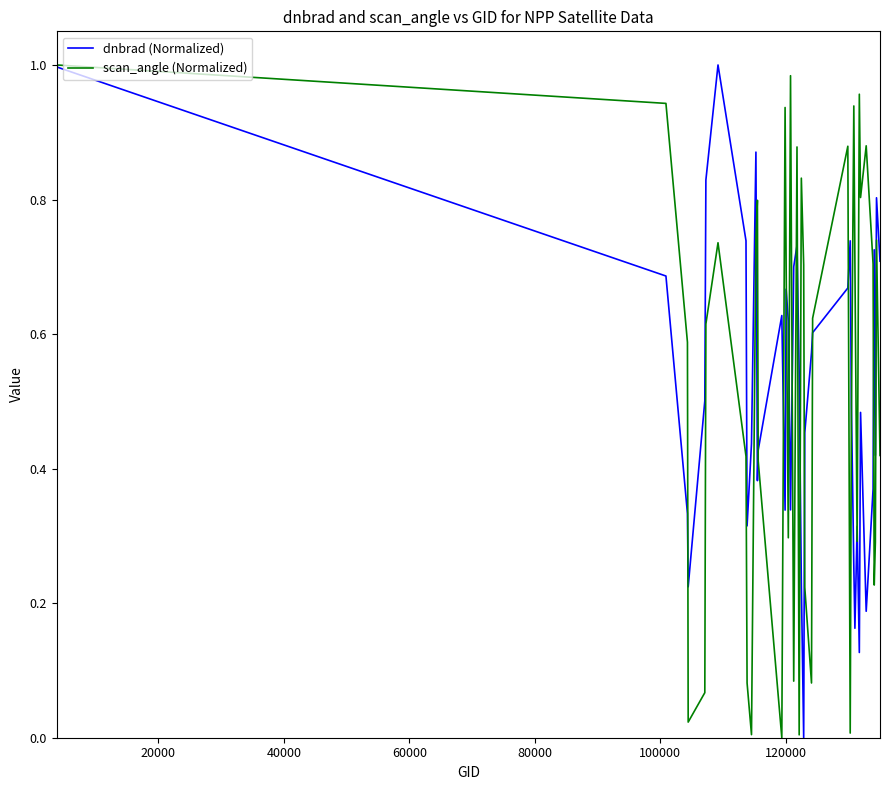

What are all the series names shown in the legend?

dnbrad (Normalized), scan_angle (Normalized)